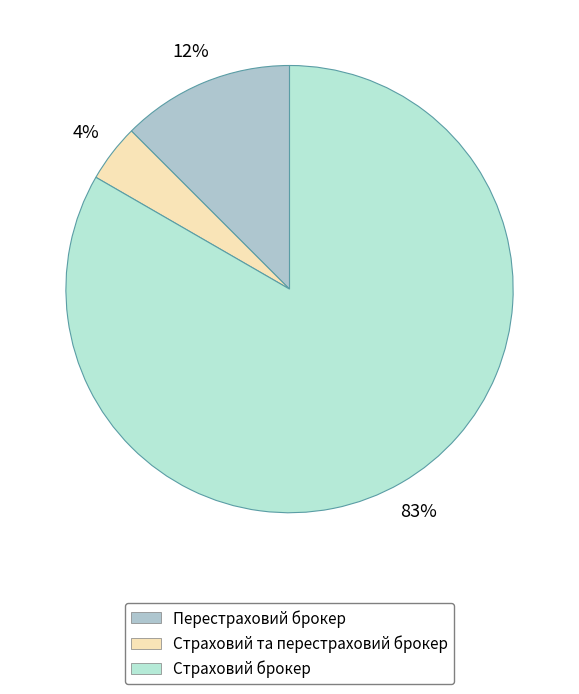

What percentage is NOT represented by Страховий та перестраховий брокер?

95.8%